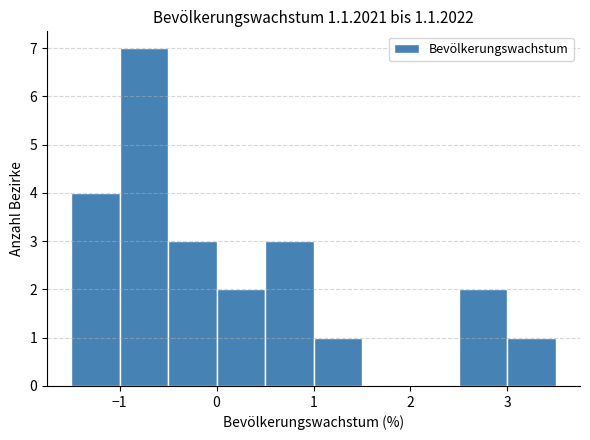

Reading left to right, list every bar in this chart as the range it spans on the x-axis followed by its height. The values are not printed on the chart, so give them approximately, as read against the axis.

-1.5 to -1.0: 4
-1.0 to -0.5: 7
-0.5 to 0.0: 3
0.0 to 0.5: 2
0.5 to 1.0: 3
1.0 to 1.5: 1
1.5 to 2.0: 0
2.0 to 2.5: 0
2.5 to 3.0: 2
3.0 to 3.5: 1